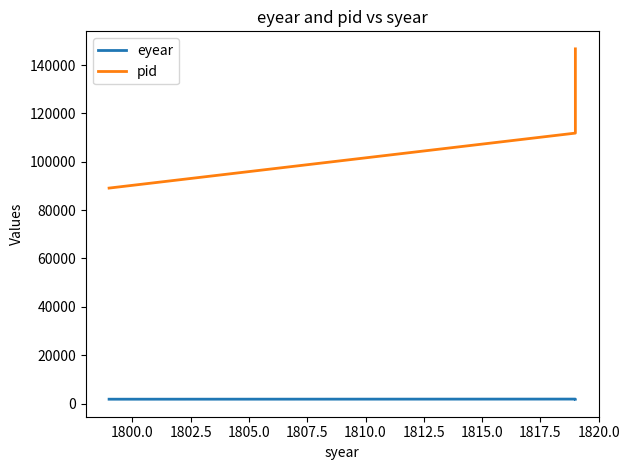

Which series has the largest total across all categories?

pid